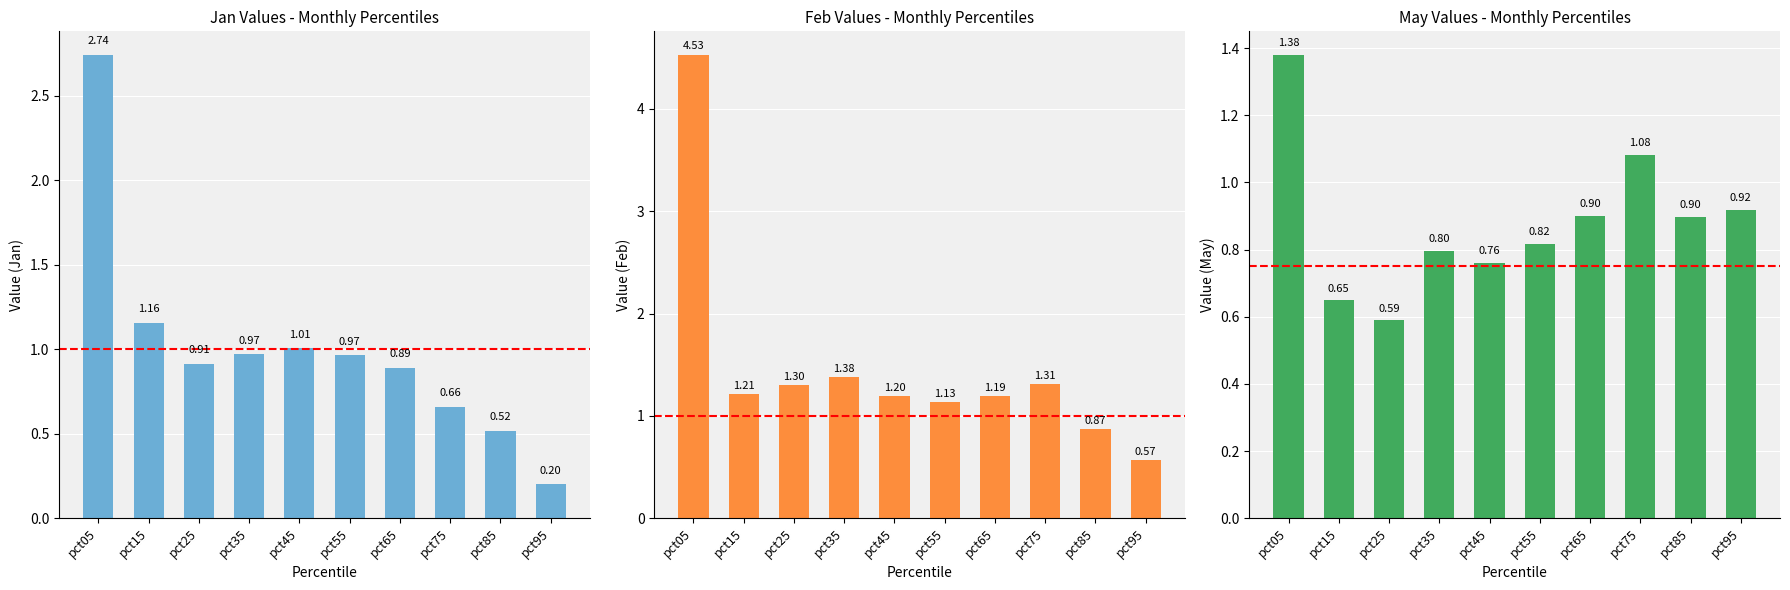

What are all the series names shown in the legend?

Jan, Feb, May